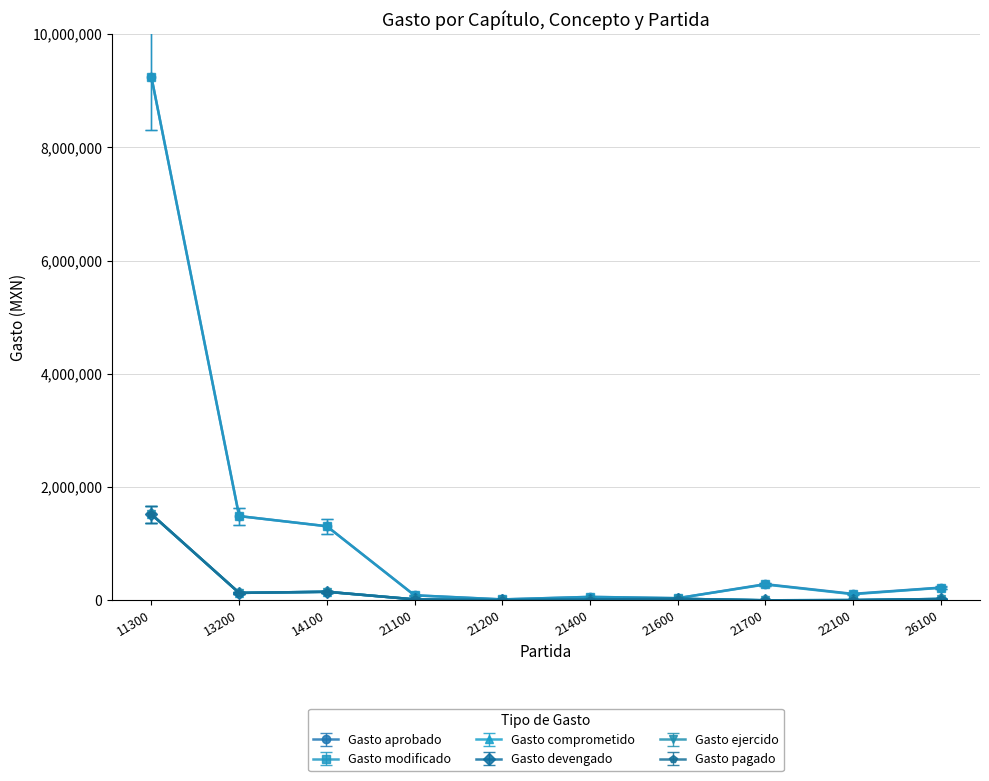

Does the chart have visible grid lines?

Yes